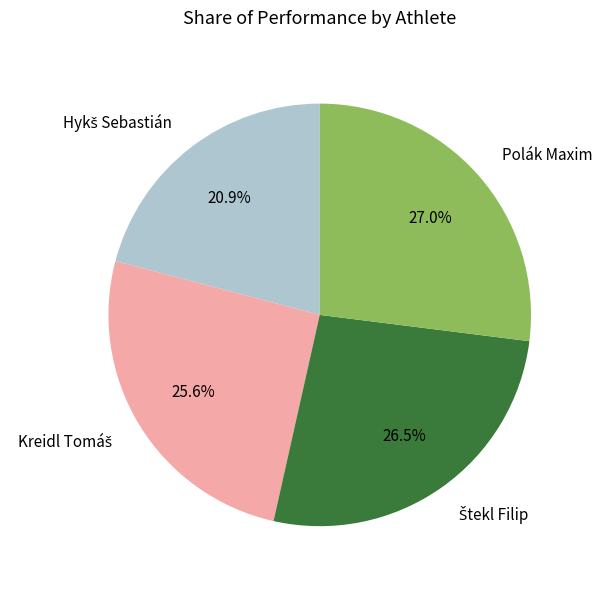

Does any single category account for the majority?

No